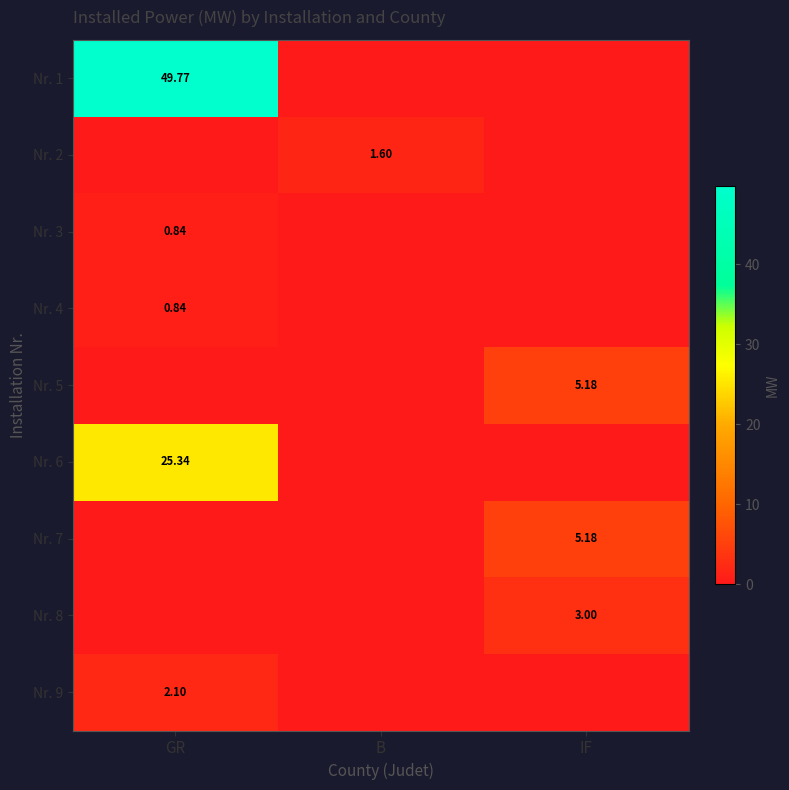

At which label does Nr. 9 reach its minimum?

B